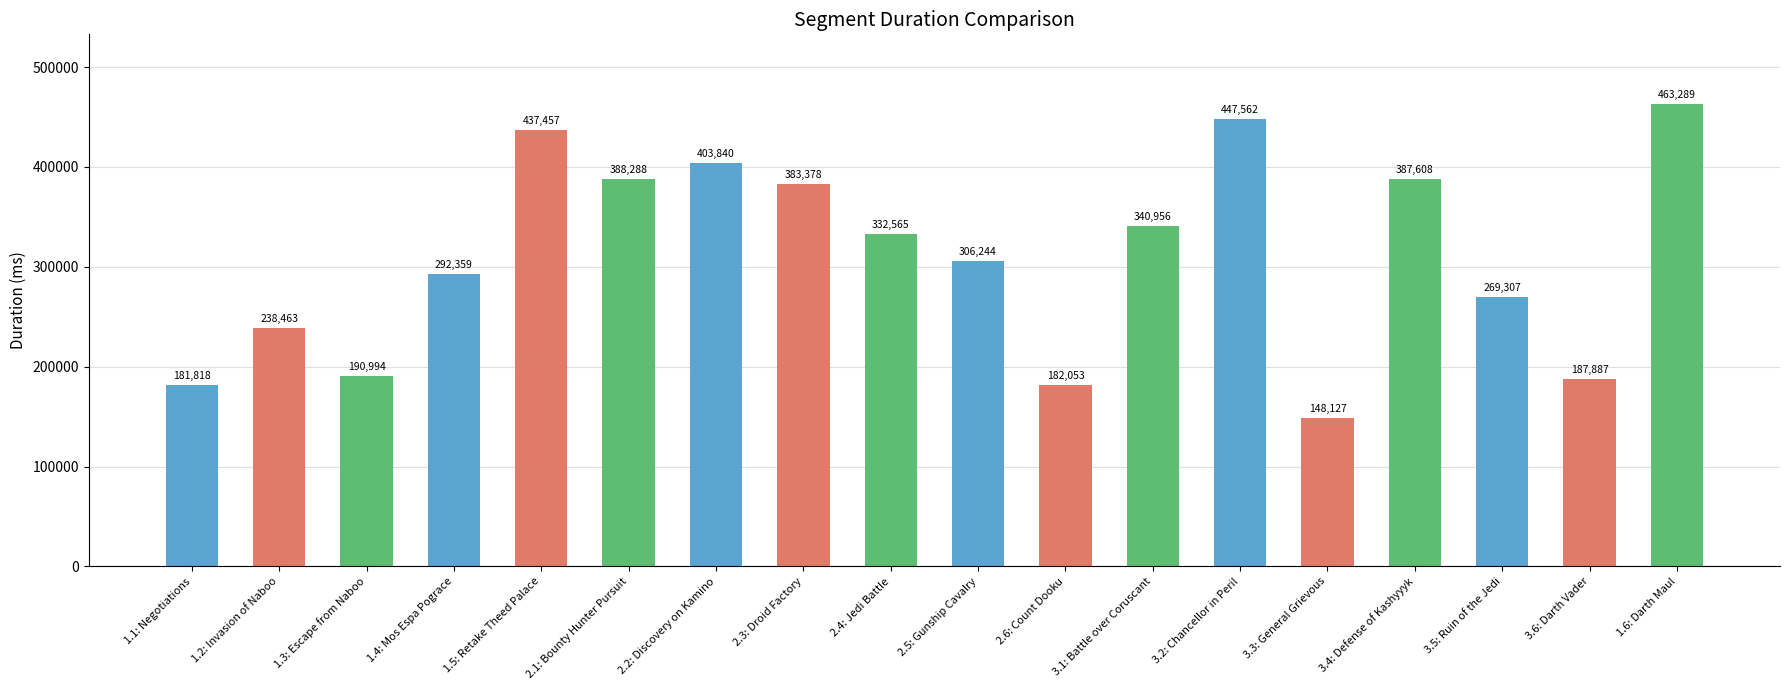

Which has a higher value, 3.6: Darth Vader or 3.2: Chancellor in Peril?

3.2: Chancellor in Peril